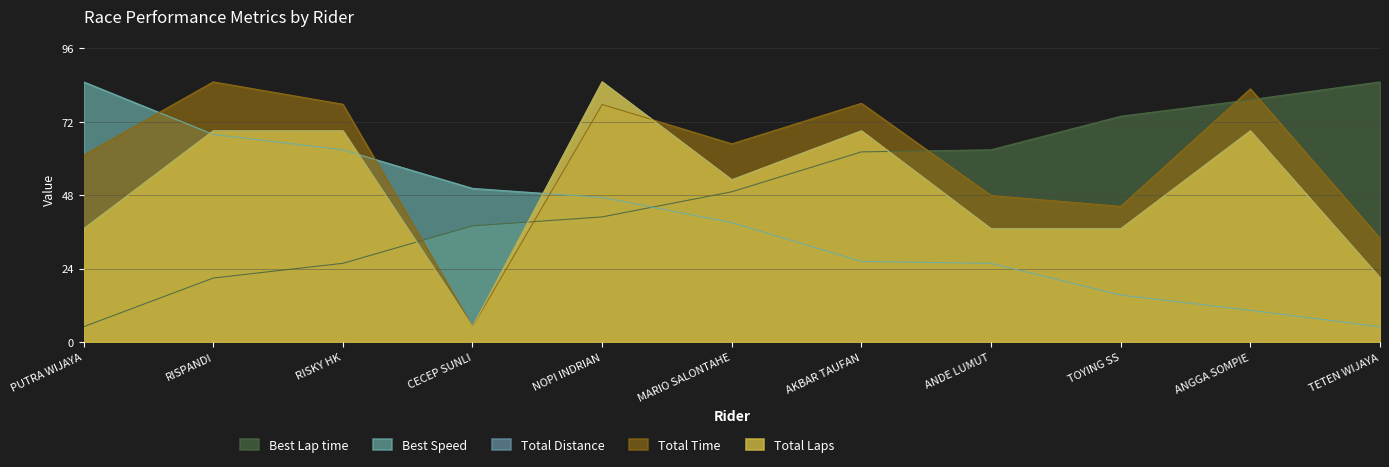

Does the chart display data point markers on the line(s)?

No